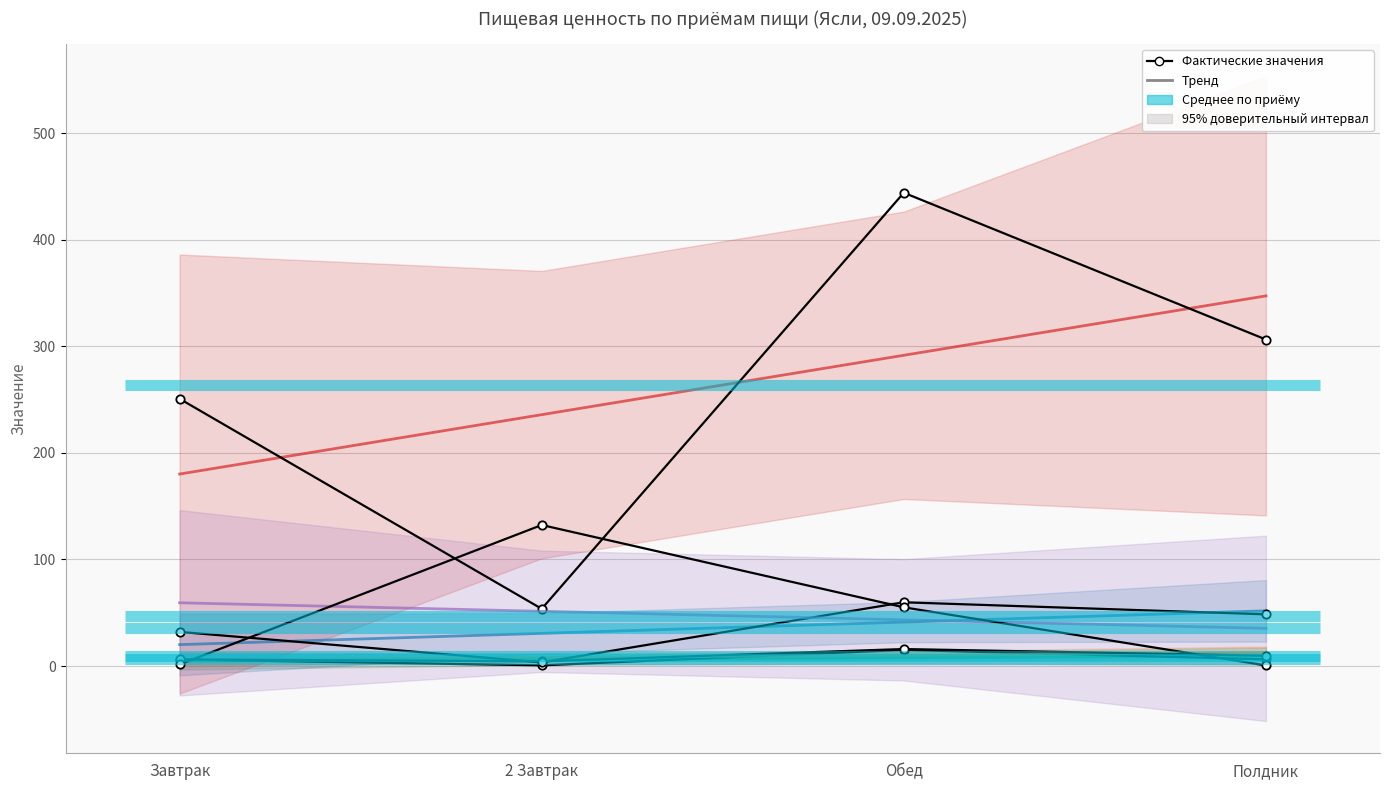

Is the value of Жиры (Ж) at 2 Завтрак greater than the value of Белки (Б) at 2 Завтрак?

Yes